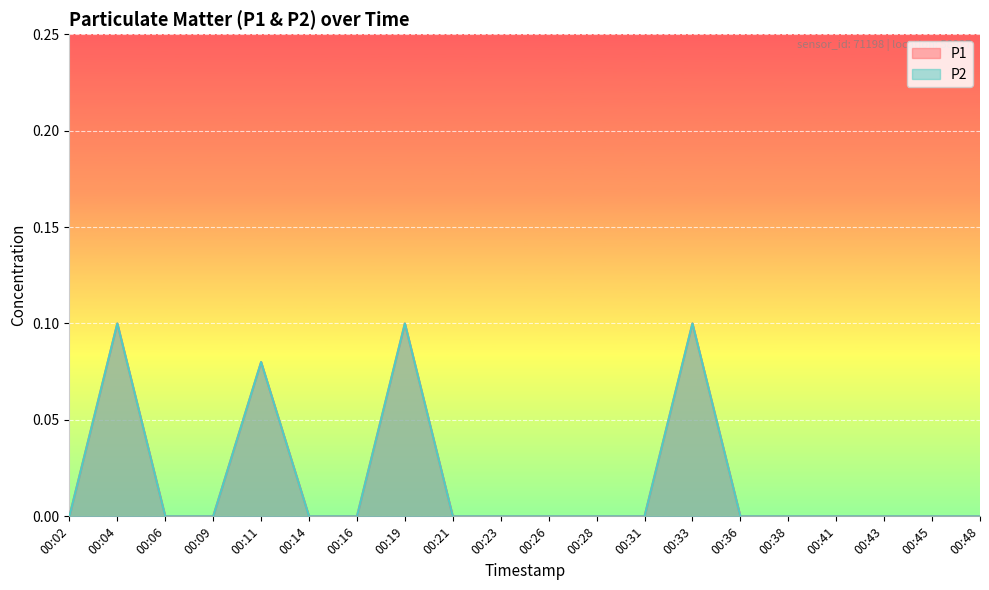

What are all the series names shown in the legend?

P1, P2